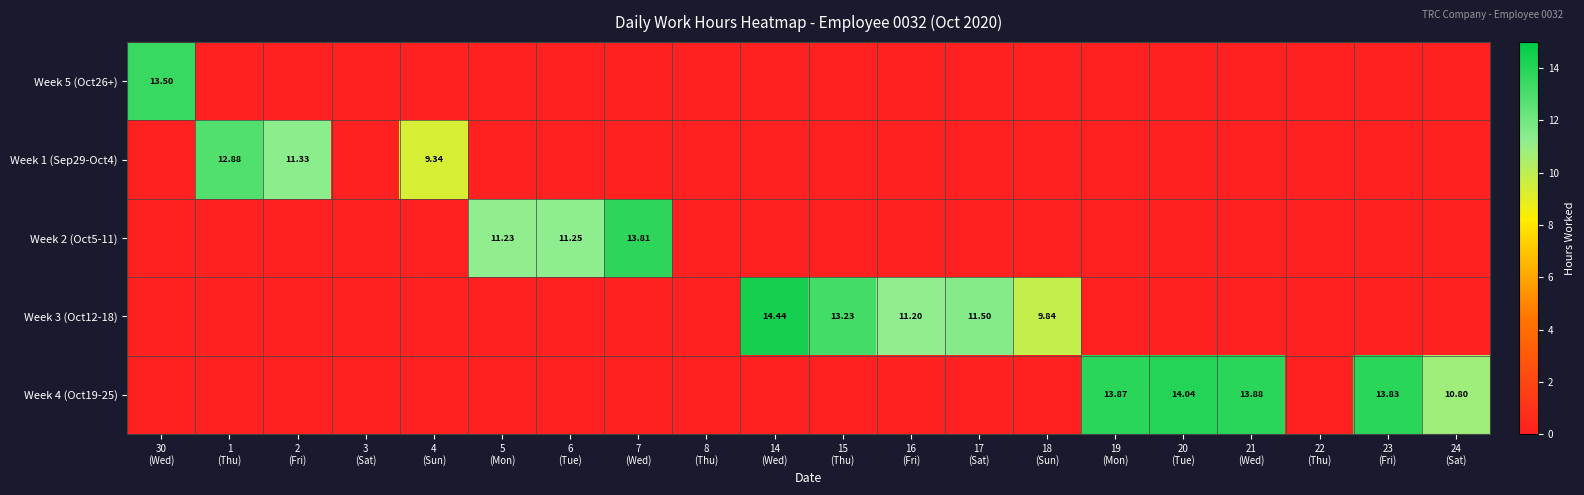

List the labels in order of Week 3 (Oct12-18) value, largest first.

14 (Wed), 15 (Thu), 17 (Sat), 16 (Fri), 18 (Sun), 30 (Wed), 1 (Thu), 2 (Fri), 3 (Sat), 4 (Sun), 5 (Mon), 6 (Tue), 7 (Wed), 8 (Thu), 19 (Mon), 20 (Tue), 21 (Wed), 22 (Thu), 23 (Fri), 24 (Sat)